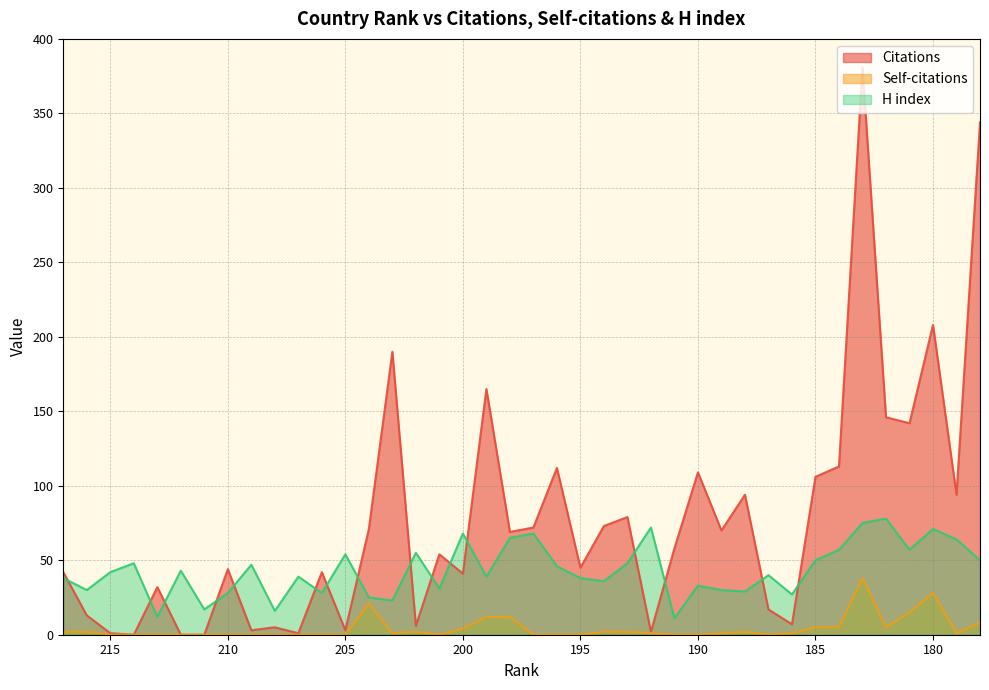

At how many categories does at least one series exceed 260?

2